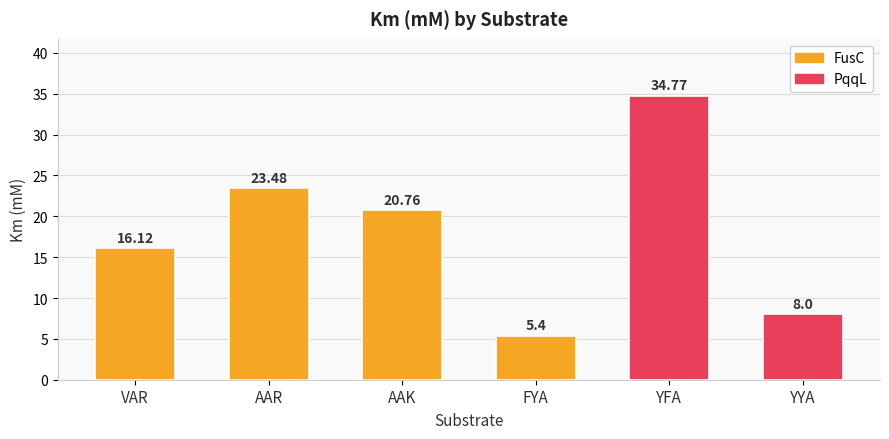

What is the approximate value at FYA?

5.4